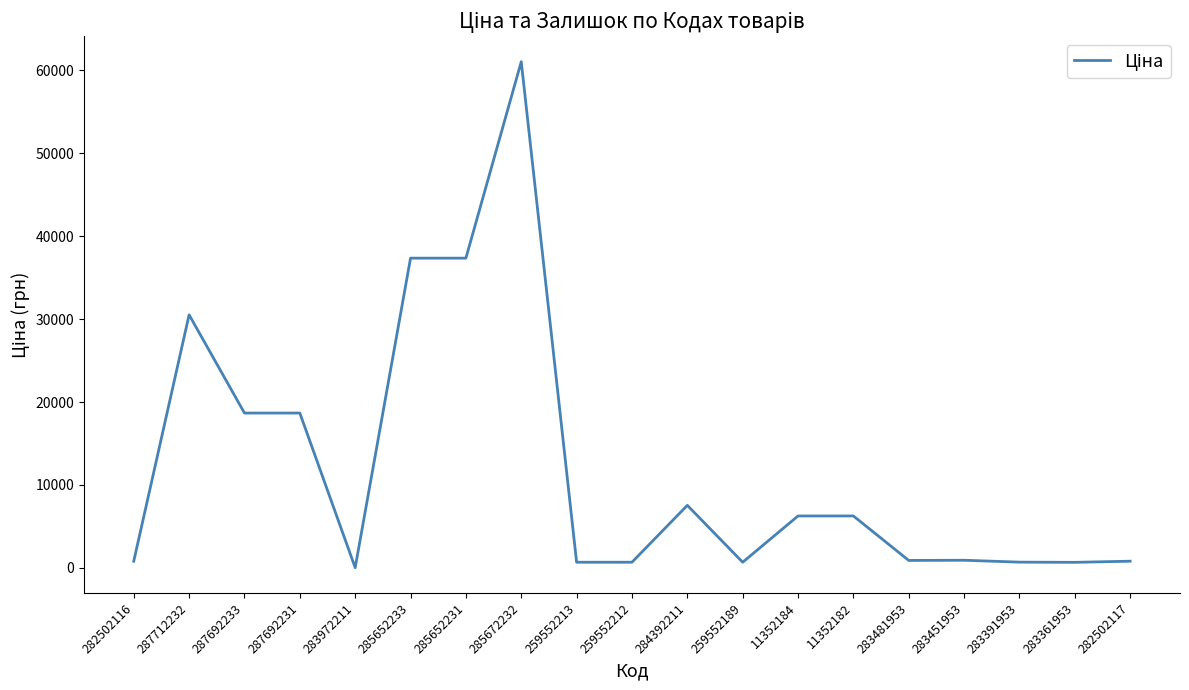

What is the change in value from 282502116 to 259552189?

-123.9